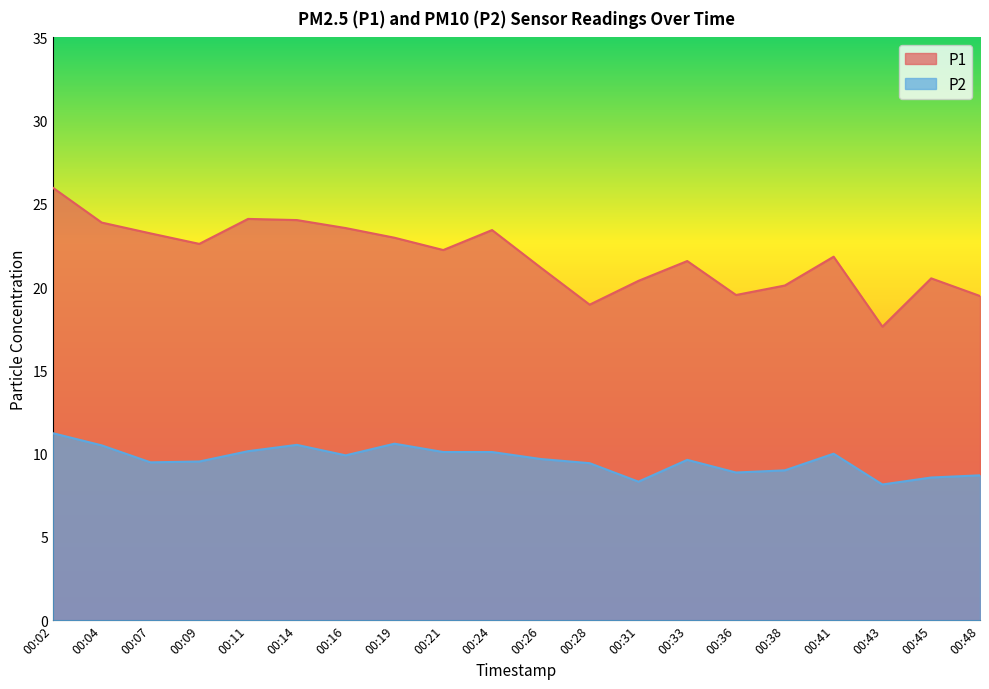

What is the sum of all P1 values?

437.1